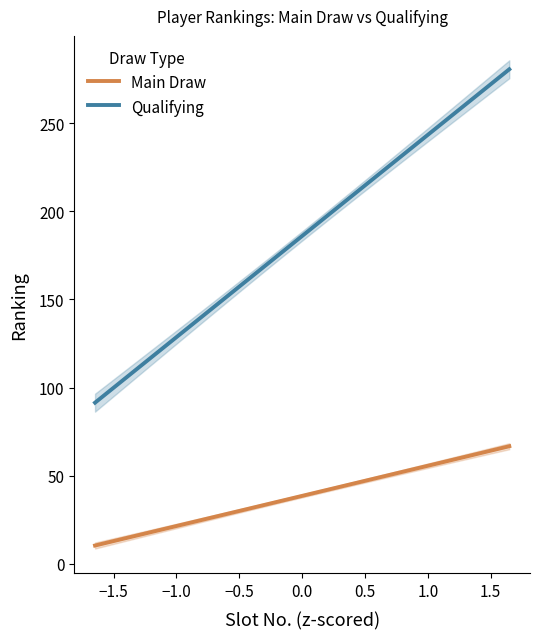

Which series has the largest total across all categories?

Qualifying